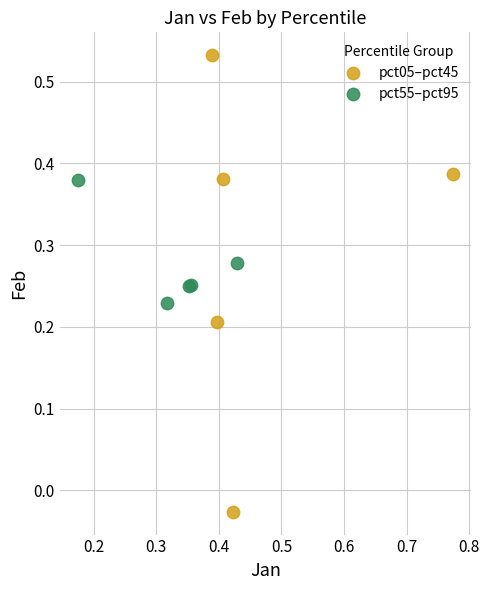

Which series reaches the maximum Y coordinate?

pct05–pct45